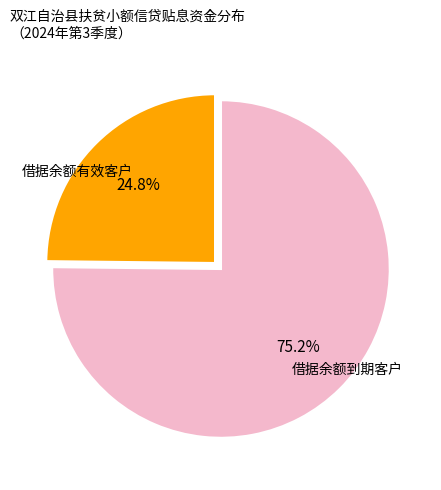

Is there any slice that represents more than half of the pie?

Yes